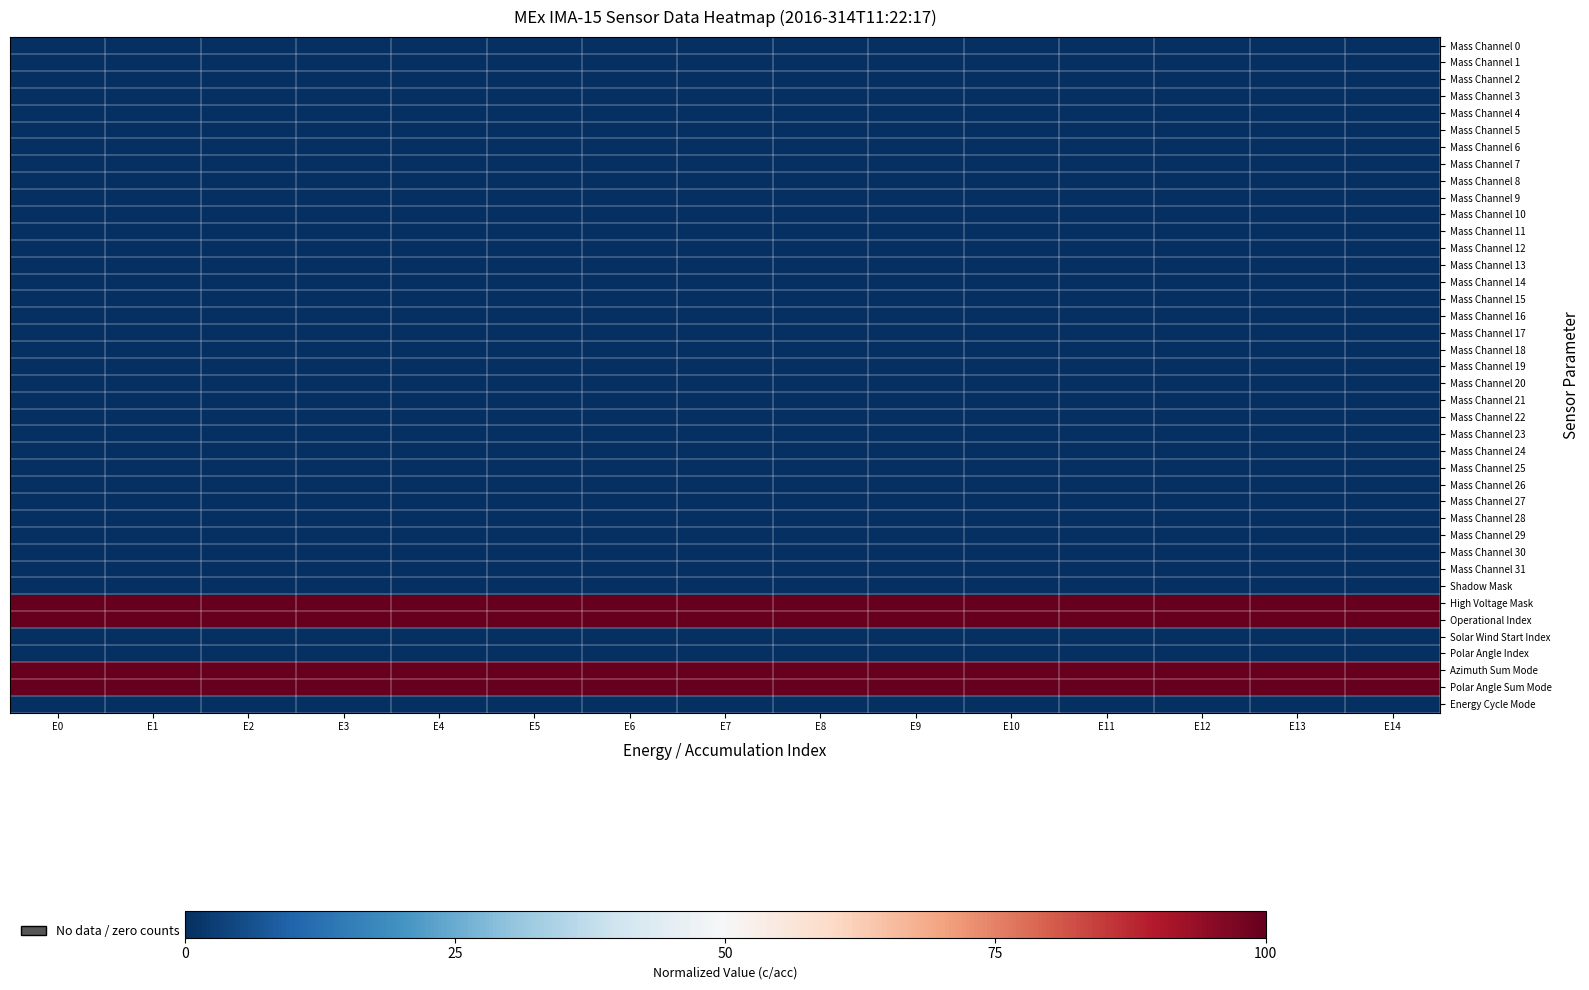

Which series has the largest range (max minus min)?

Mass Channel 0